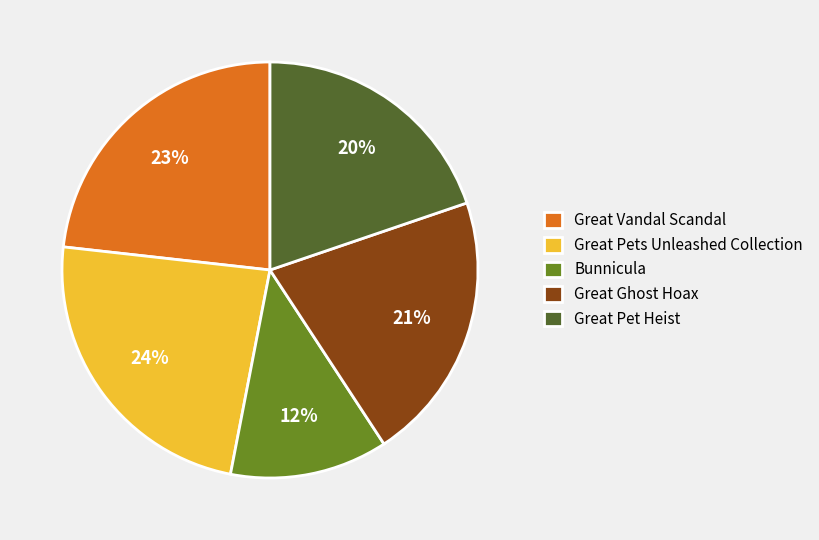

How many segments does this pie chart have?

5